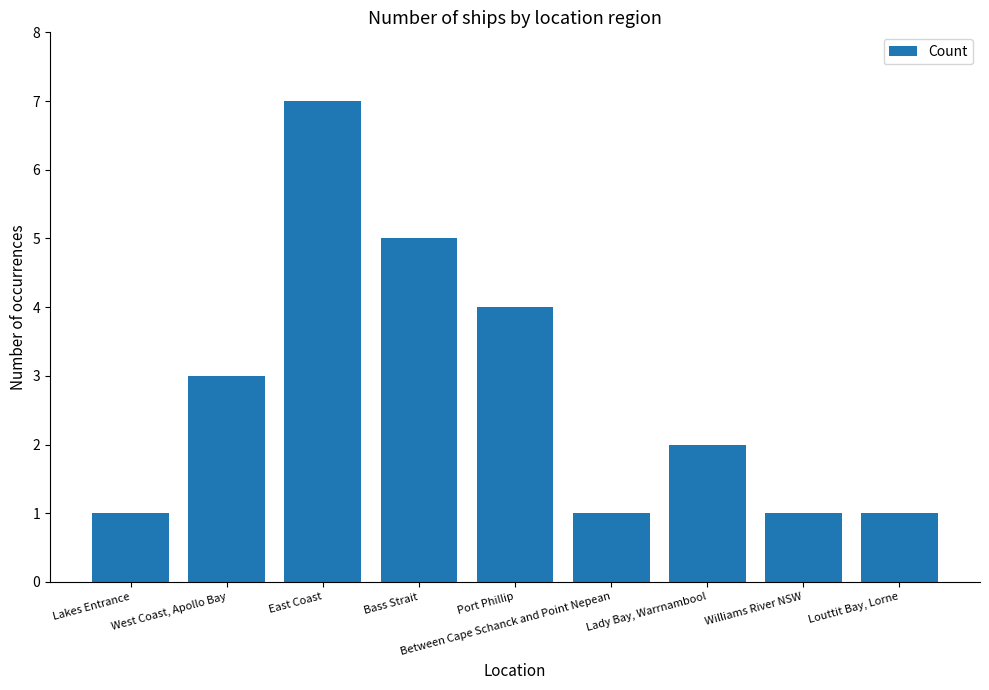

Reading left to right, what are all the values shown in this chart?

1	3	7	5	4	1	2	1	1